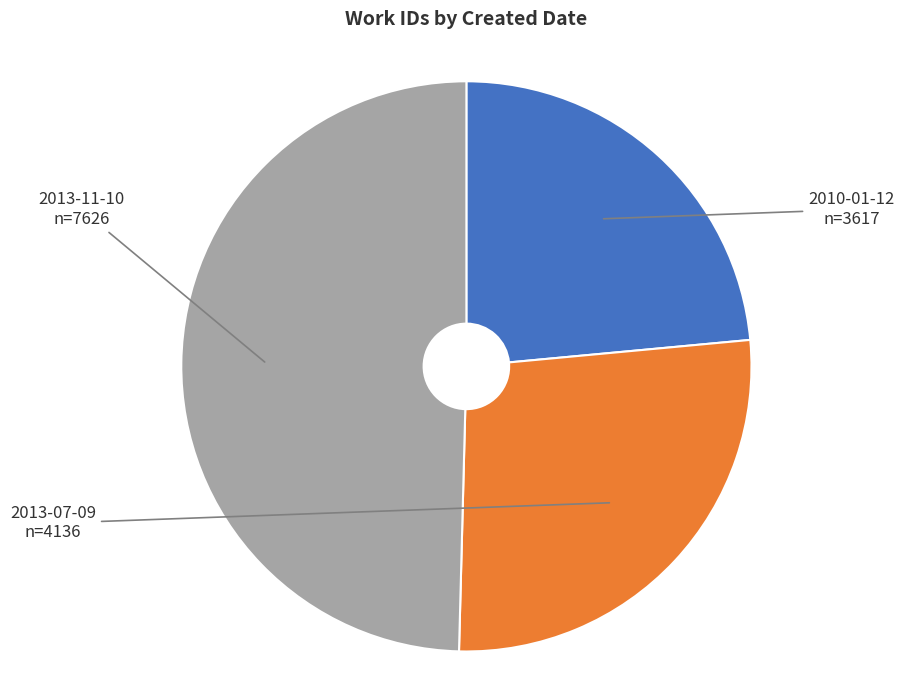

Does any single category account for the majority?

No